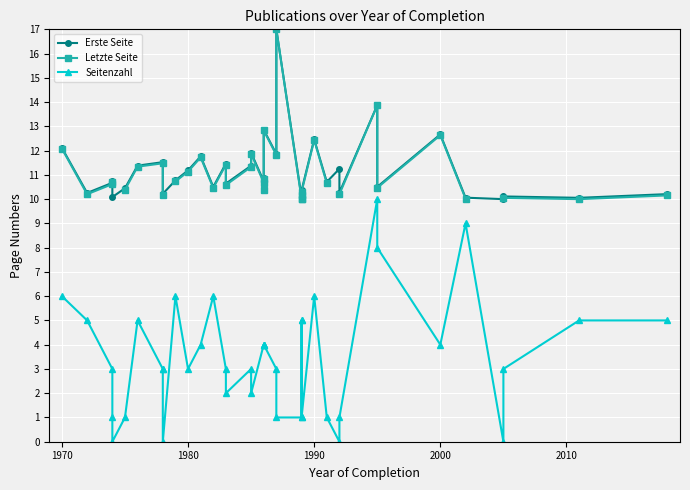

True or false: Seitenzahl has more than 2 interior local peaks.

True